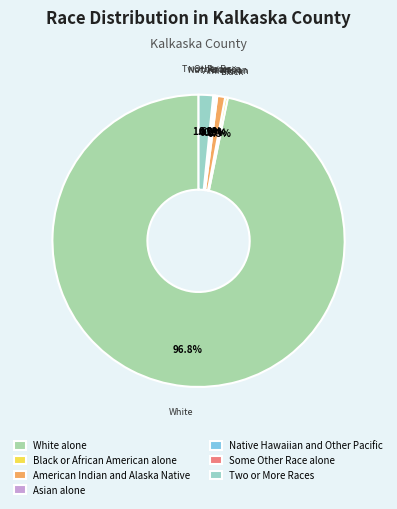

Does any single category account for the majority?

Yes